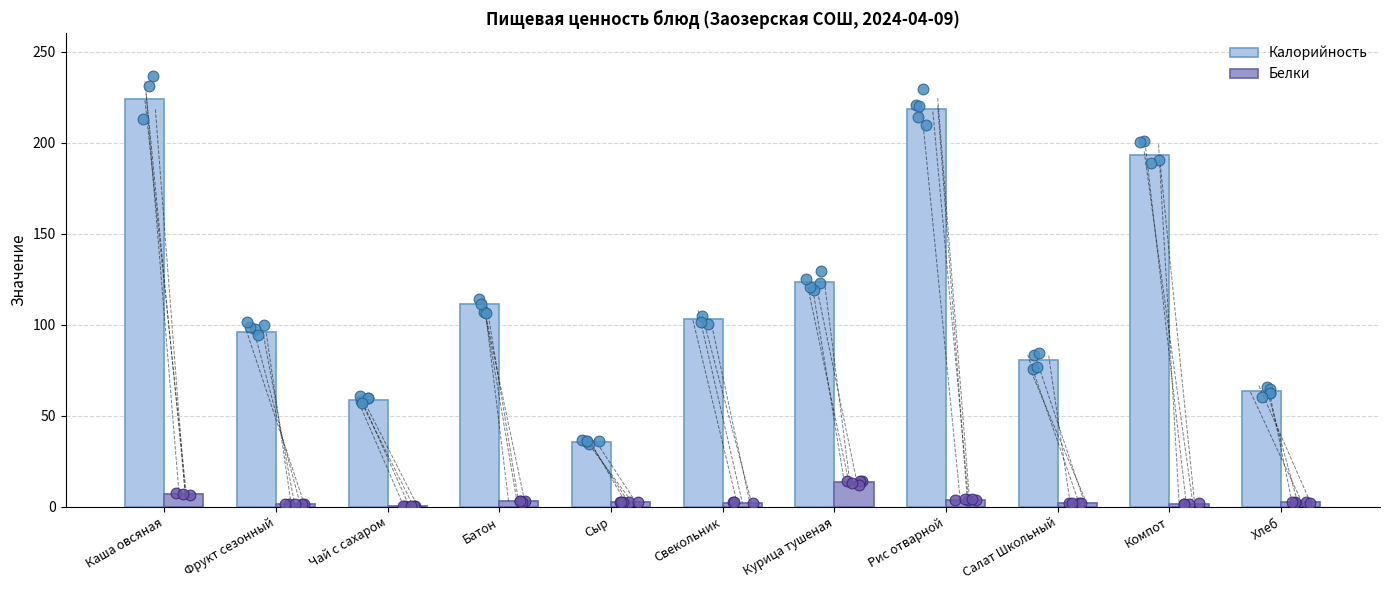

Which series reaches the maximum Y coordinate?

Калорийность